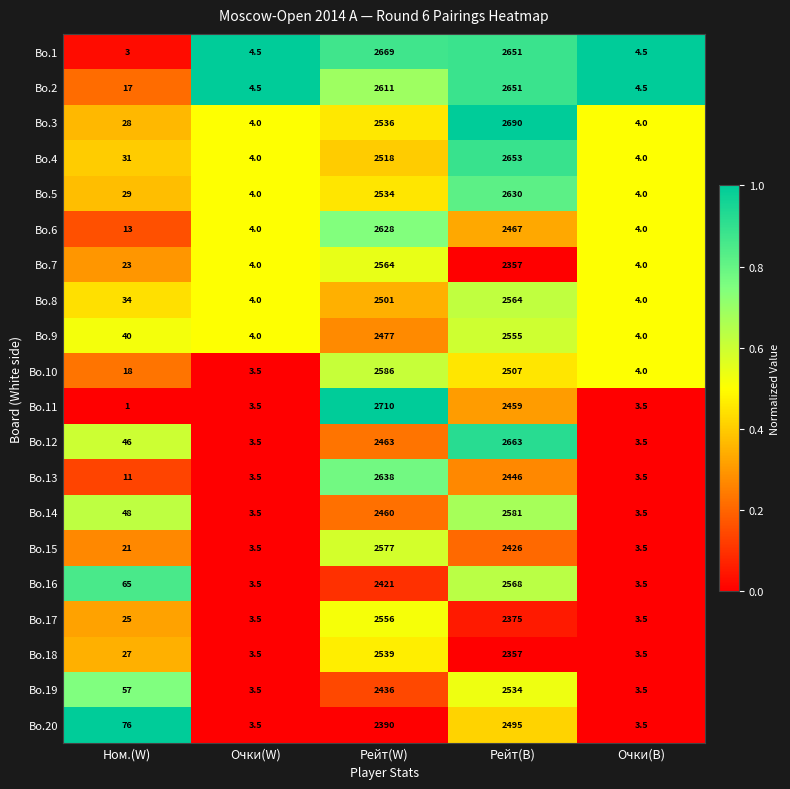

Is it true that Bo.10 equals 2507.0 at Рейт(B)?

True